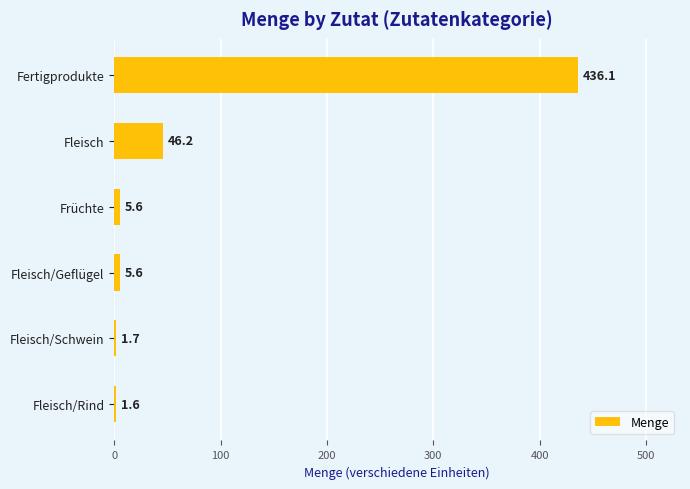

What is the approximate value at Früchte?

5.6